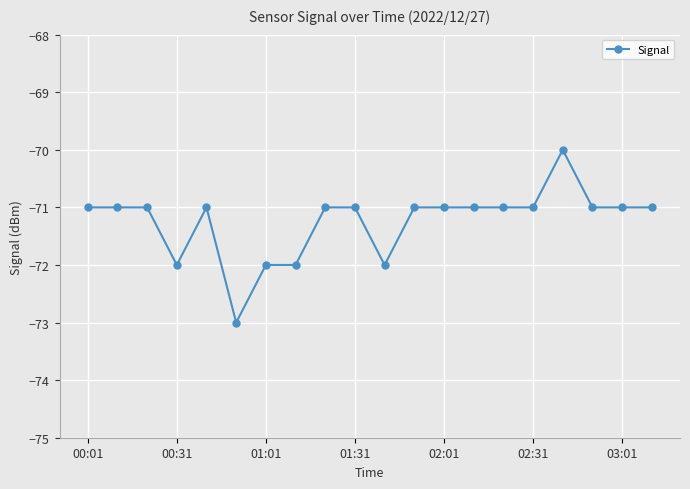

Reading right to left, list all the values displayed in this chart.

-71	-71	-71	-70	-71	-71	-71	-71	-71	-72	-71	-71	-72	-72	-73	-71	-72	-71	-71	-71